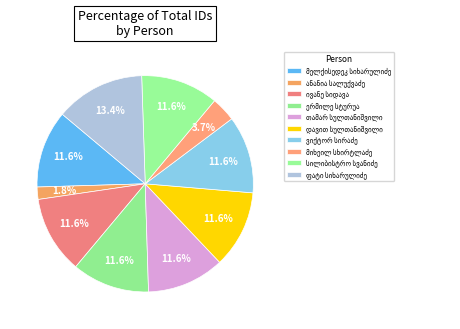

Does თამარ სულთანიშვილი account for over 50% of the chart?

No